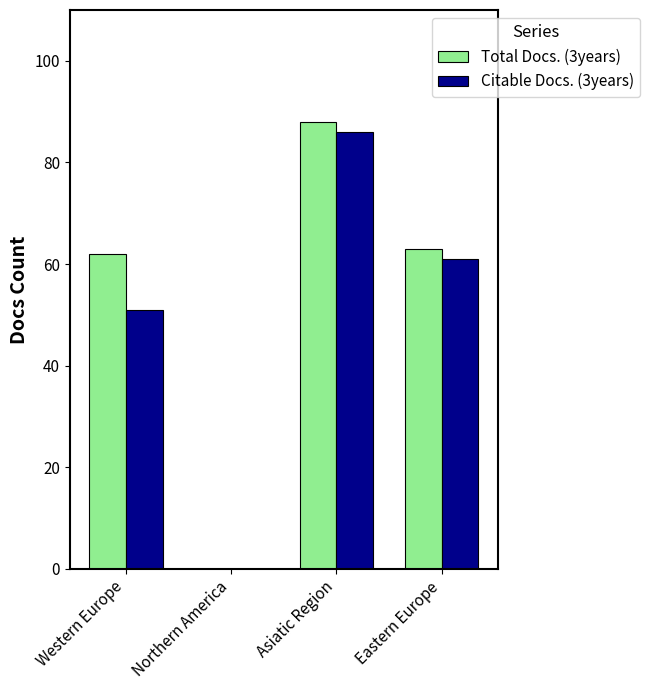

What is the highest value of the Citable Docs. (3years) series?

86